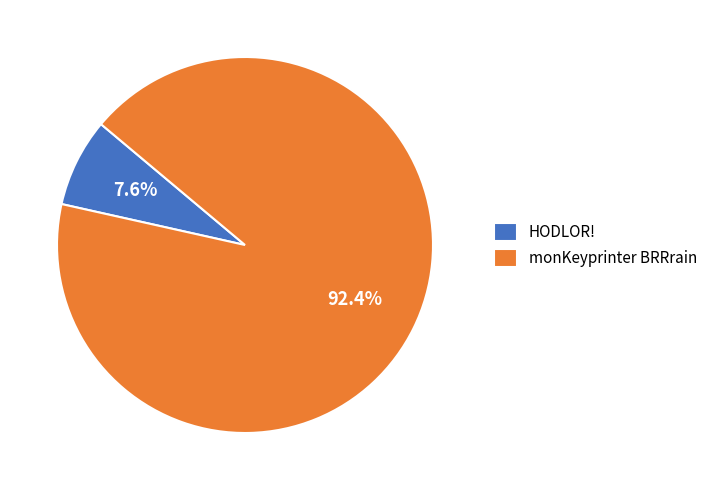

Rank the categories by value from lowest to highest.

HODLOR!, monKeyprinter BRRrain